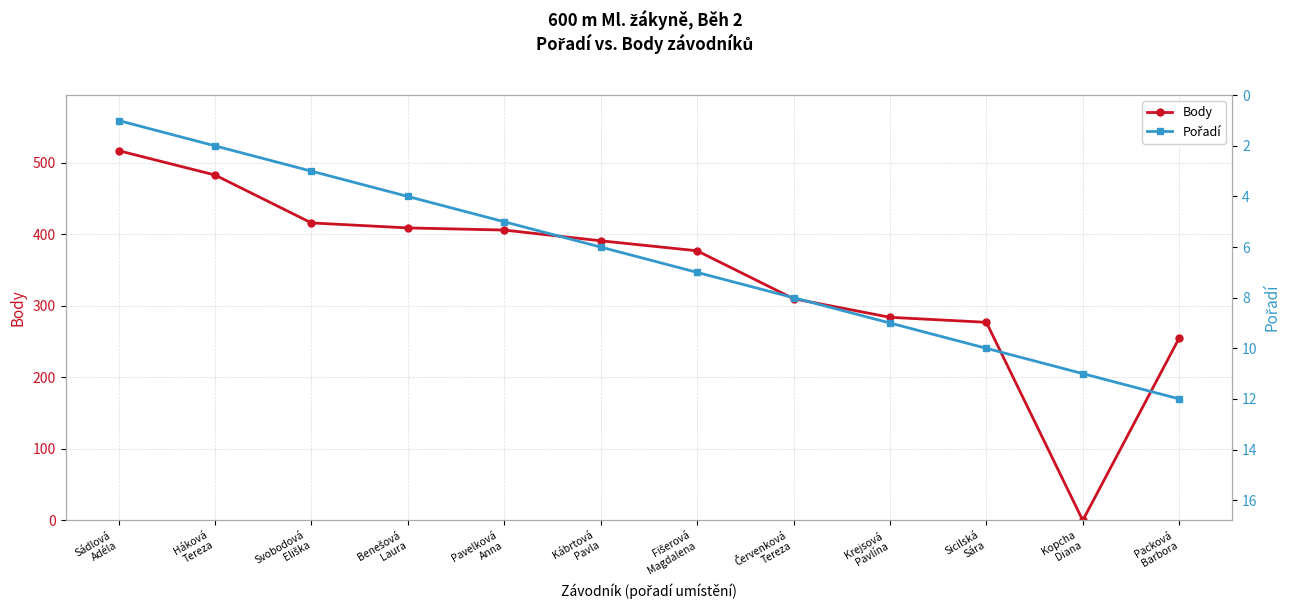

Between which two adjacent categories do Pořadí and Body first intersect?

Sicilská
Sára and Kopcha
Diana